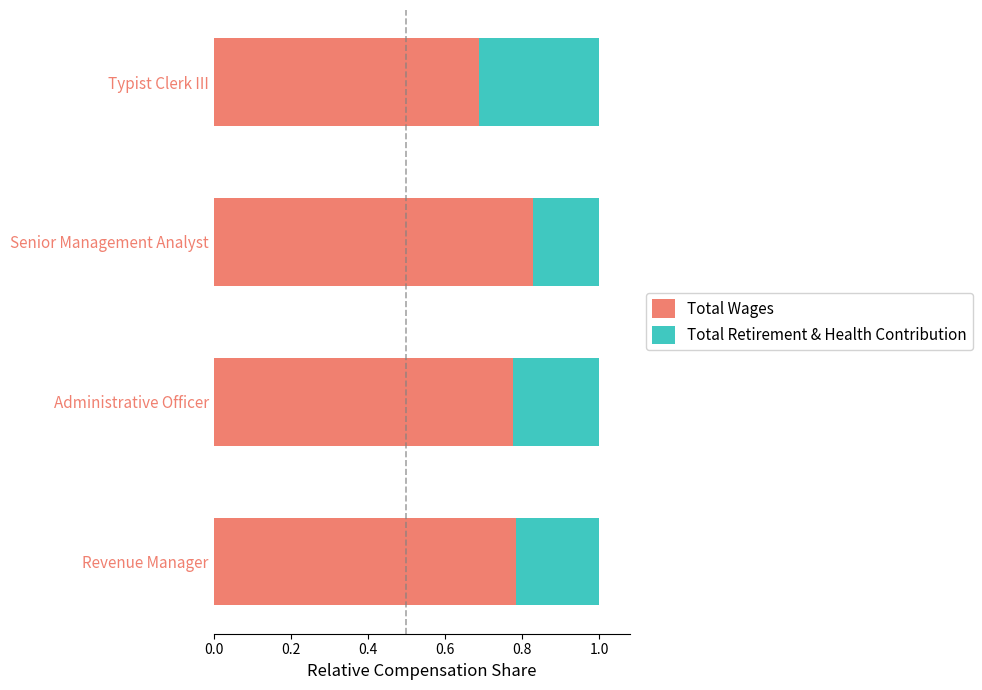

At which label does Total Wages reach its minimum?

Typist Clerk III